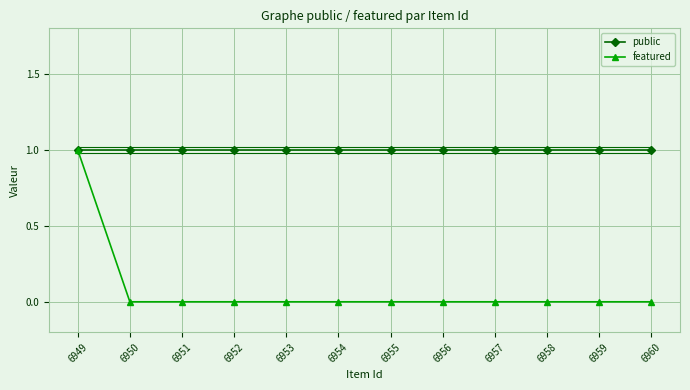

Which series has the largest range (max minus min)?

featured